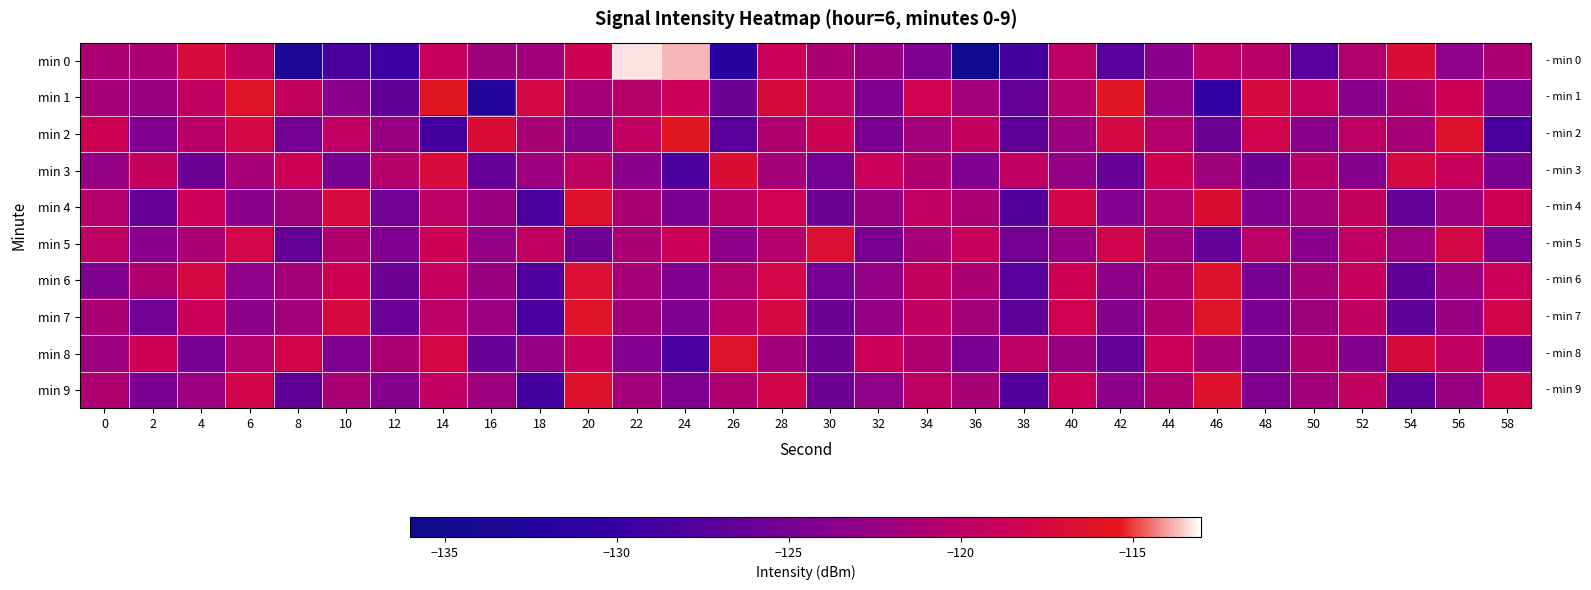

What is the greatest value displayed?

-113.3